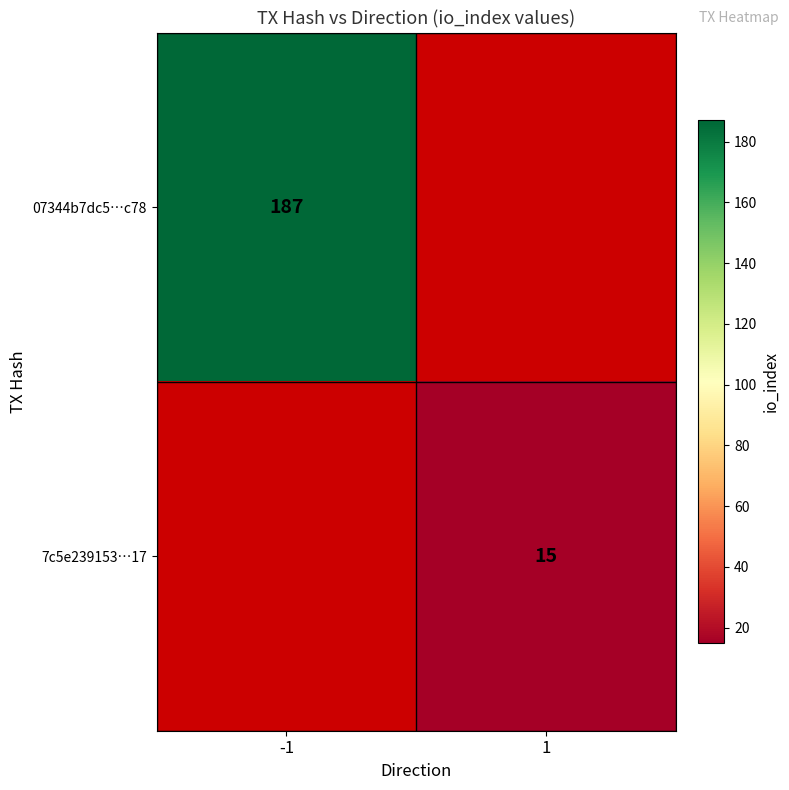

Is the value of 7c5e239153…17 at 1 greater than the value of 07344b7dc5…c78 at -1?

No